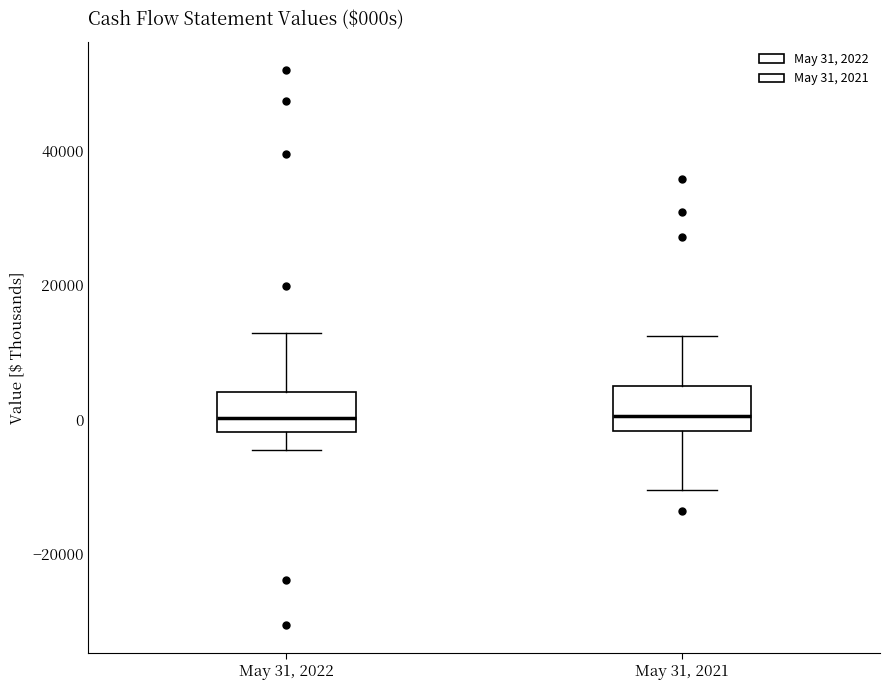

Where does the lower whisker of the box for May 31, 2021 end on the y-axis? The values are not printed on the chart, so give them approximately, as read against the axis.

-10000